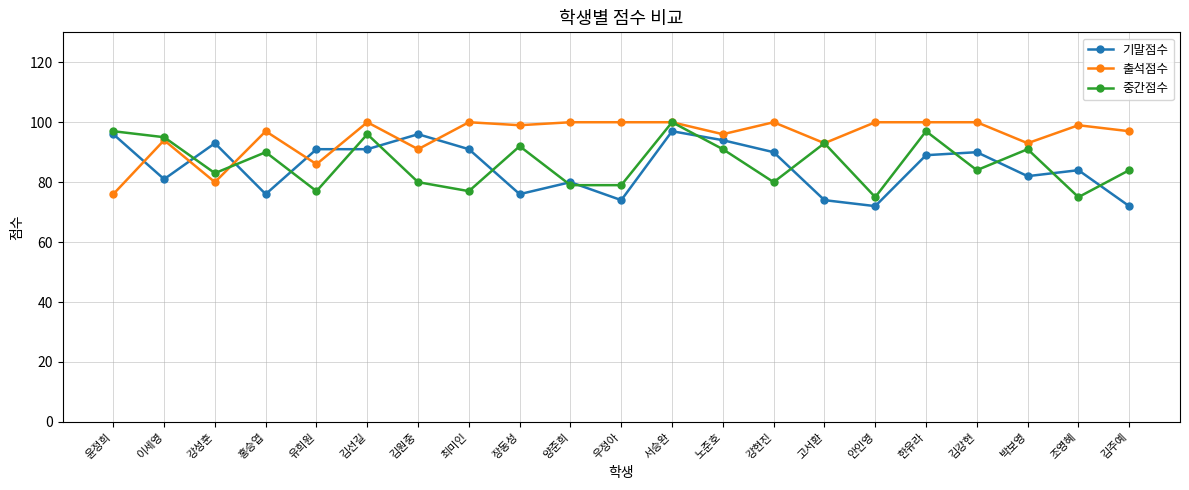

What is the maximum value for 기말점수?

97